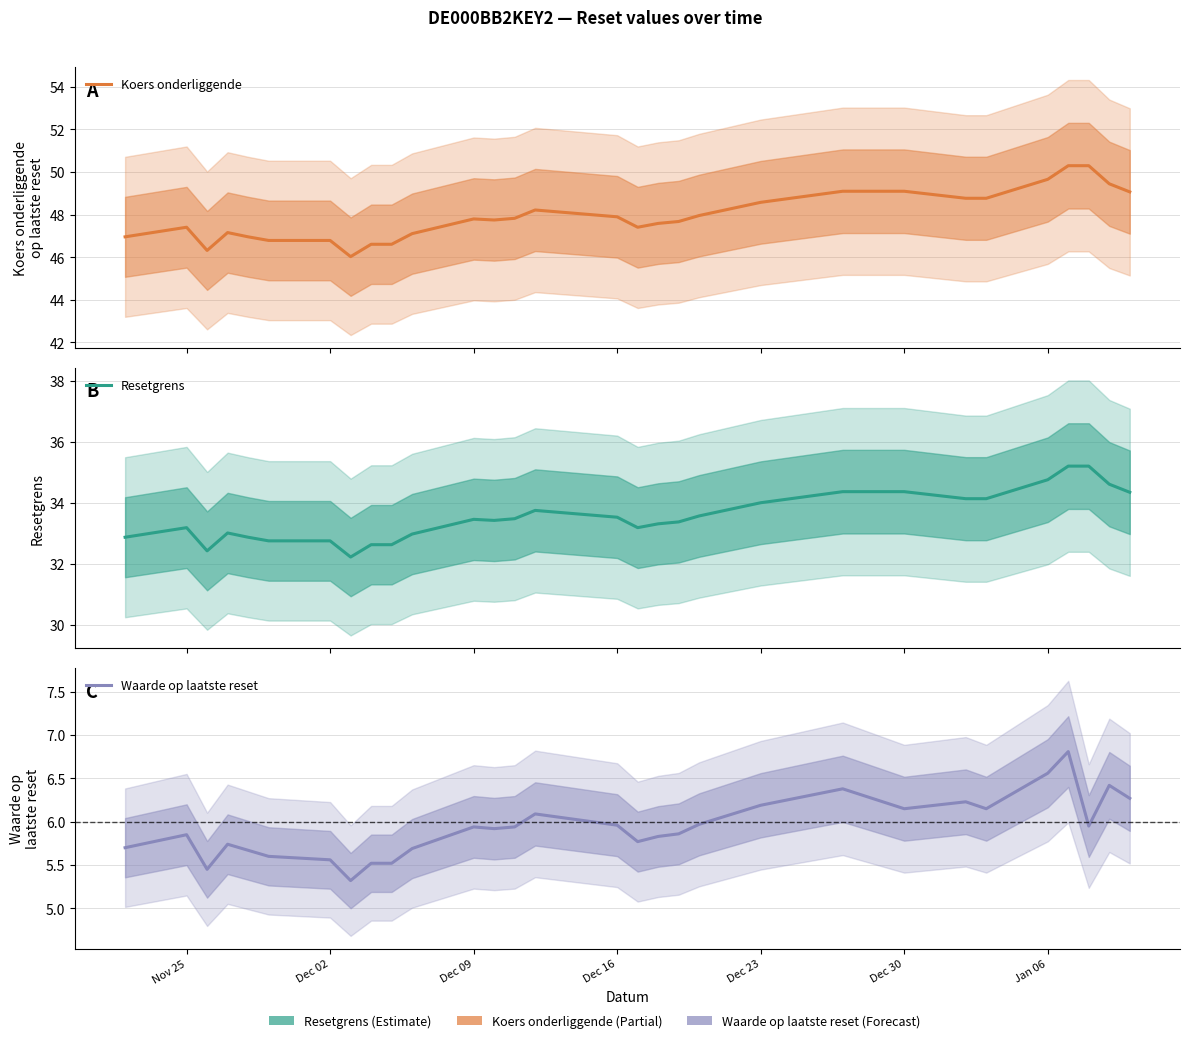

True or false: Koers onderliggende has more than 0 interior local peaks.

True